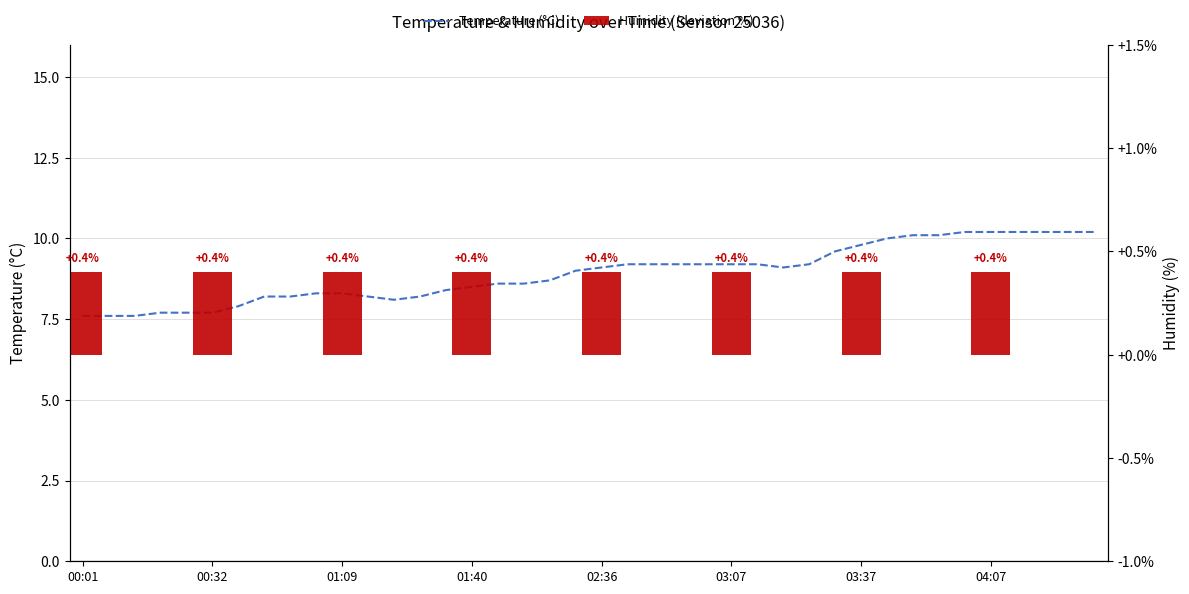

Is it true that the value at 00:14 is 7.6?

True